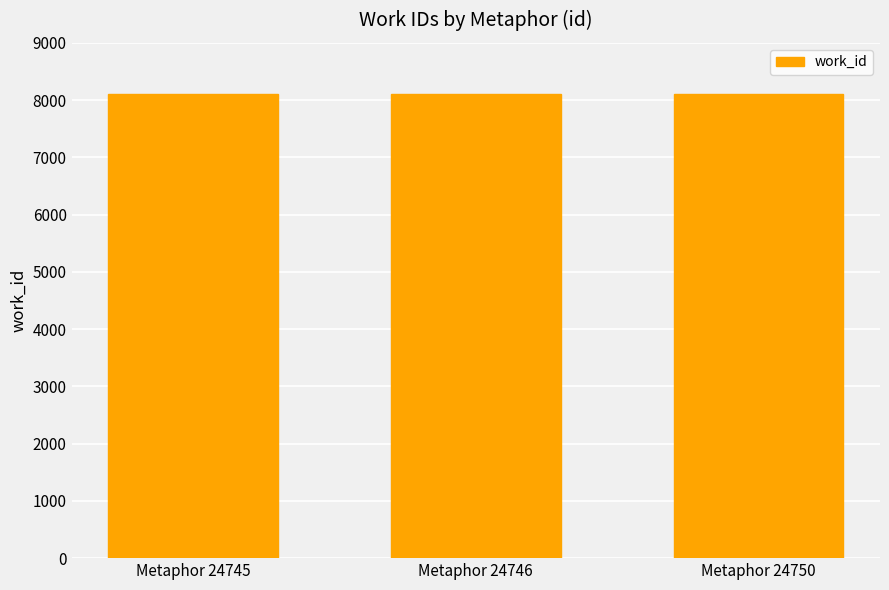

What is the sum of all values?

24322